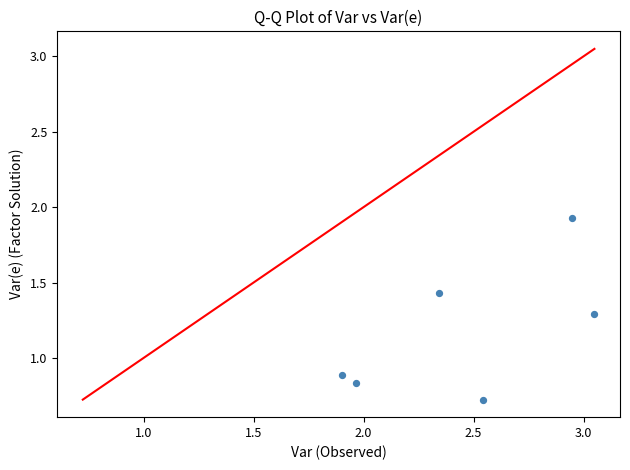

What is the average X value?

2.5